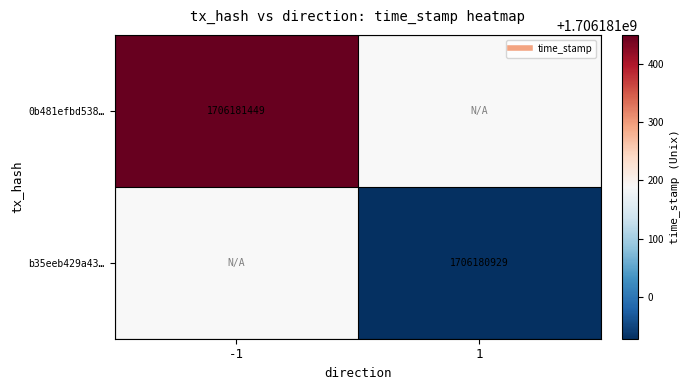

What is the total value across all series at 1?

1706180929